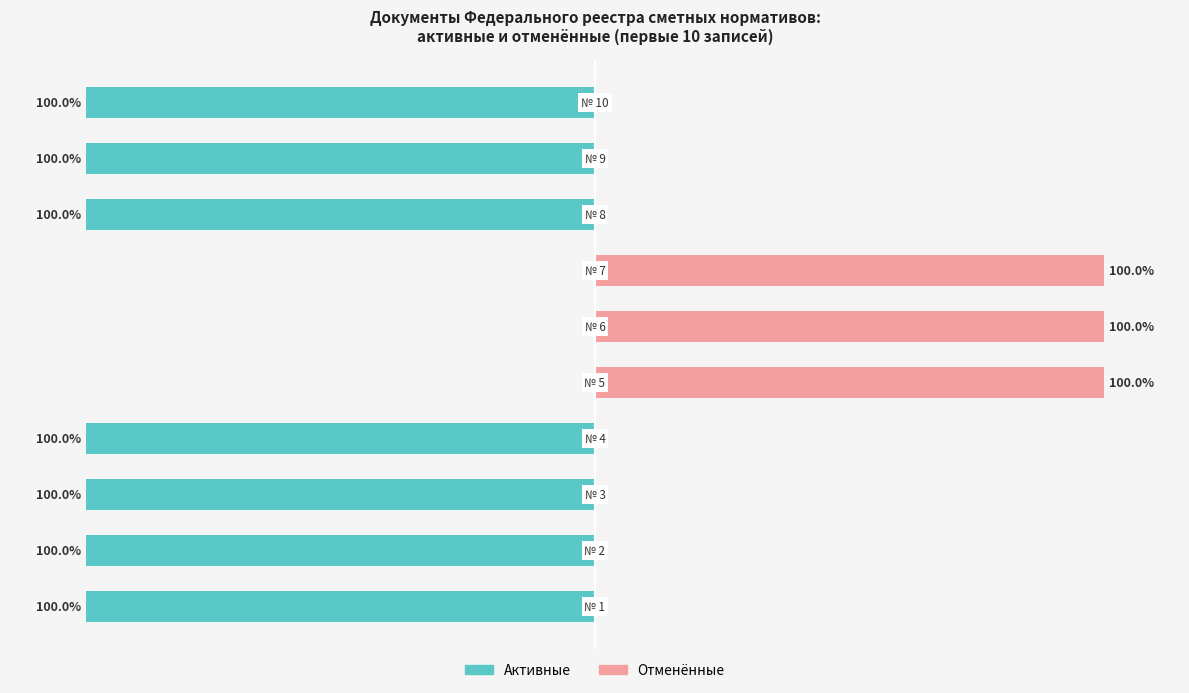

At which label does Активные reach its peak?

4